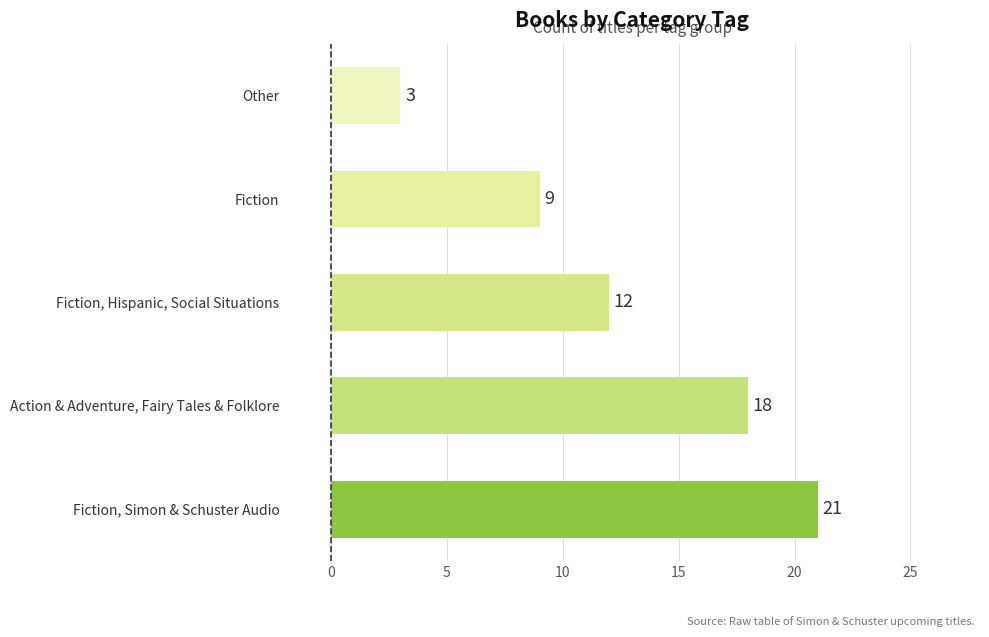

Reading bottom to top, what are all the values shown in this chart?

21	18	12	9	3